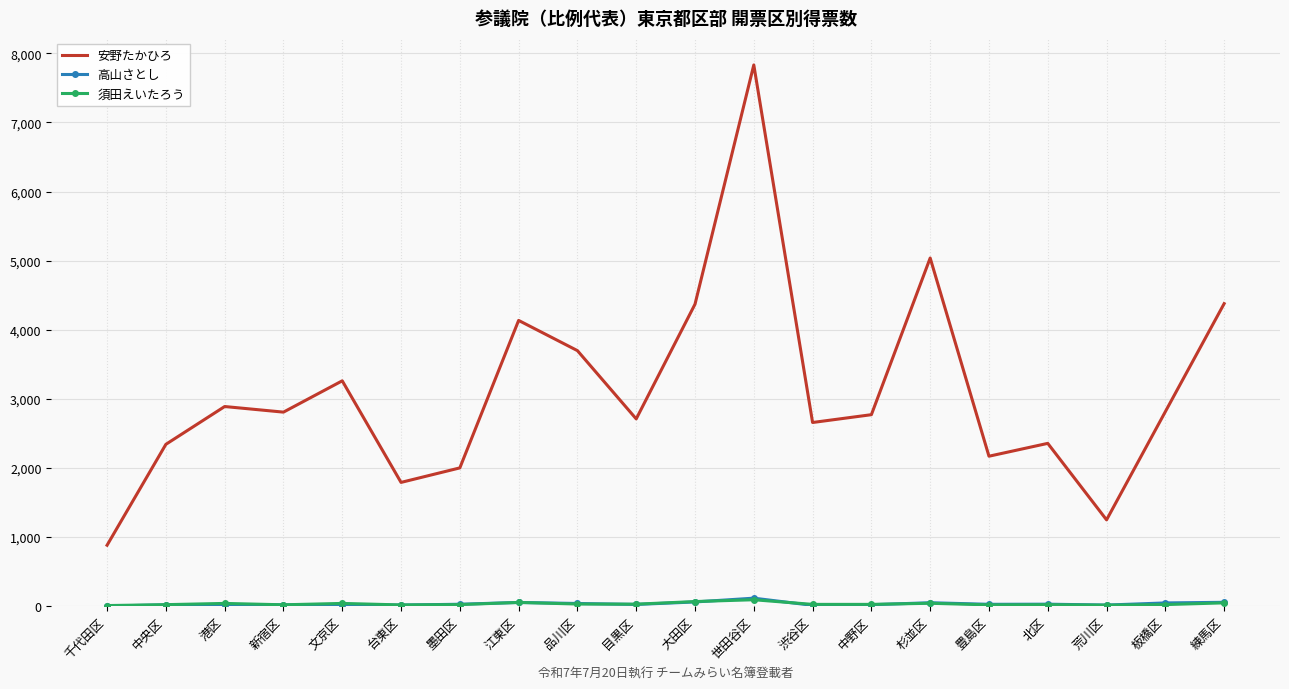

At which category does 安野たかひろ reach its first local valley?

新宿区